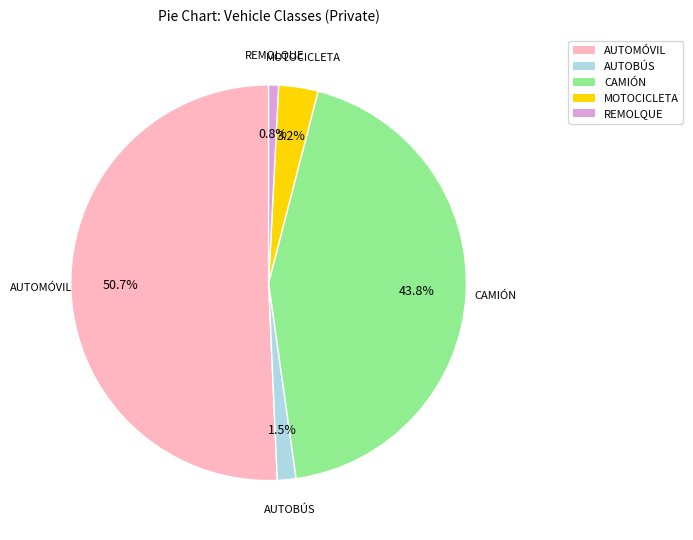

Does any single category account for the majority?

Yes